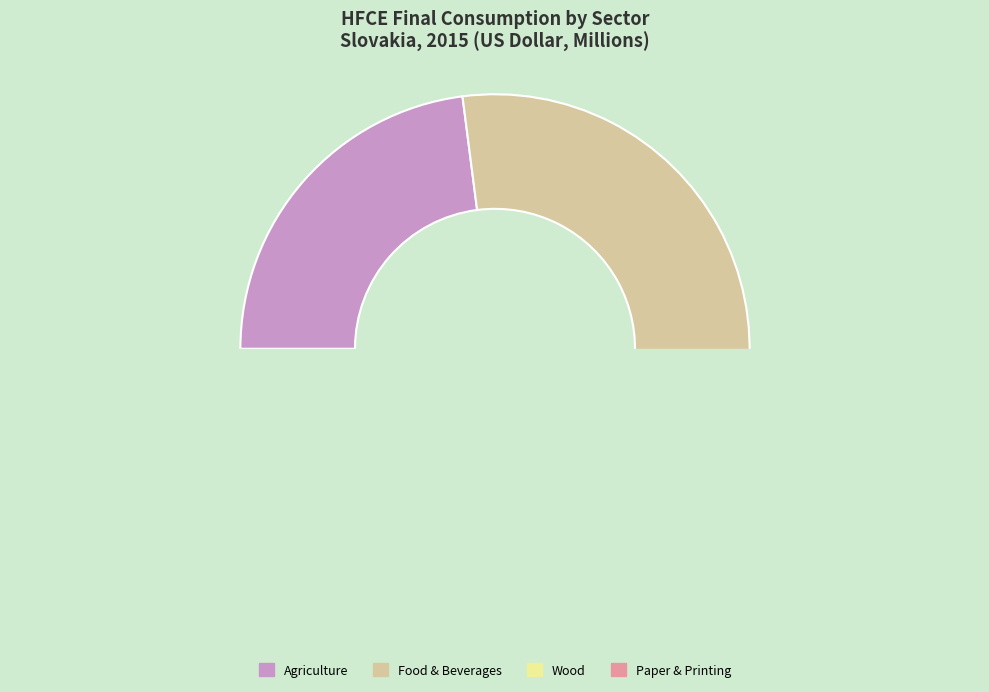

What portion of the pie excludes Coke and refined petroleum products?

95.4%